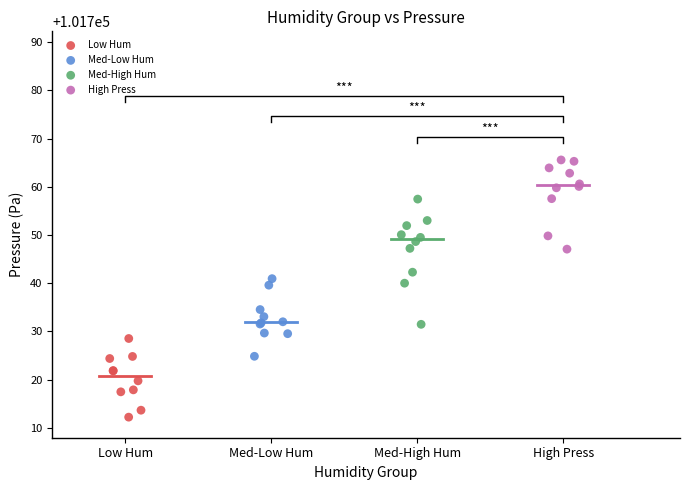

What are all the series names shown in the legend?

Low Hum, Med-Low Hum, Med-High Hum, High Press